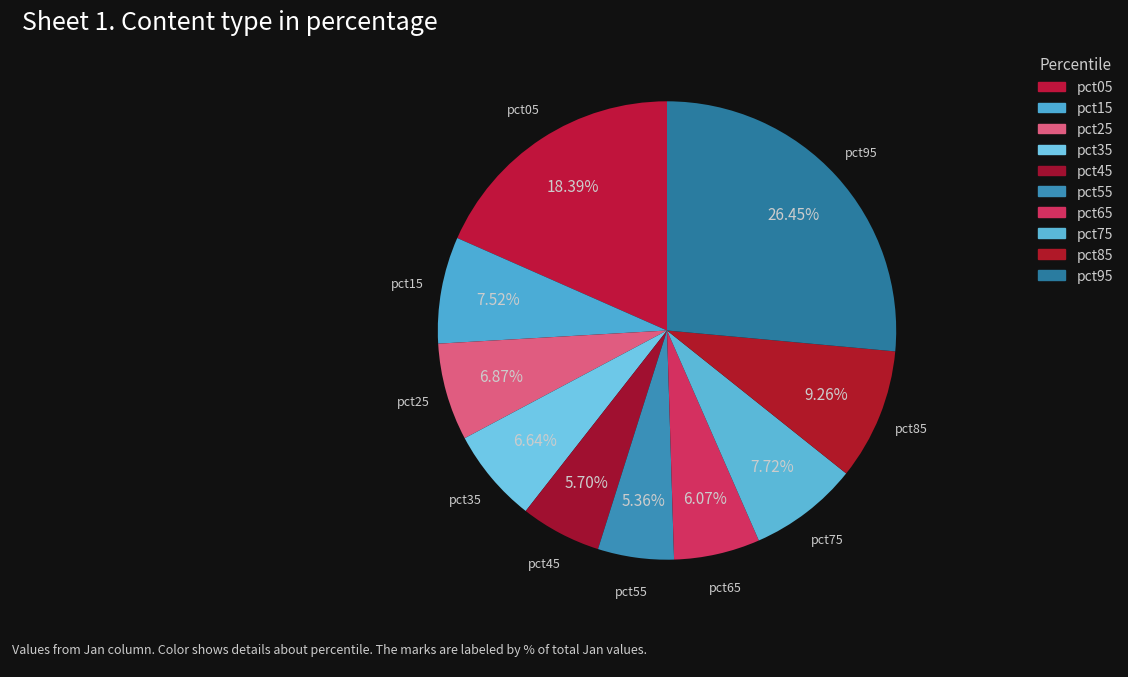

The pct35 slice represents 7% of the pie. True or false?

True